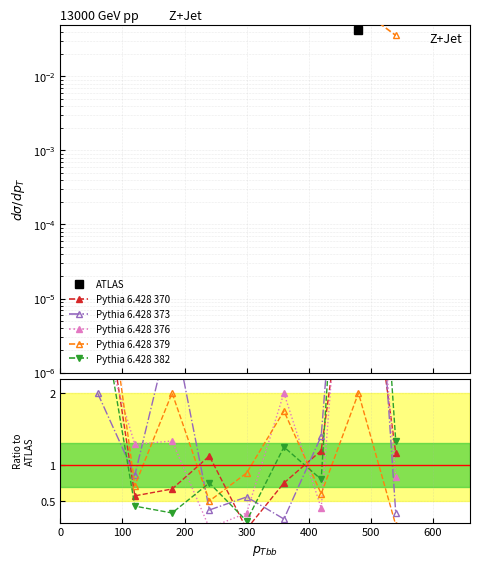

How many categories are shown in the chart?

9